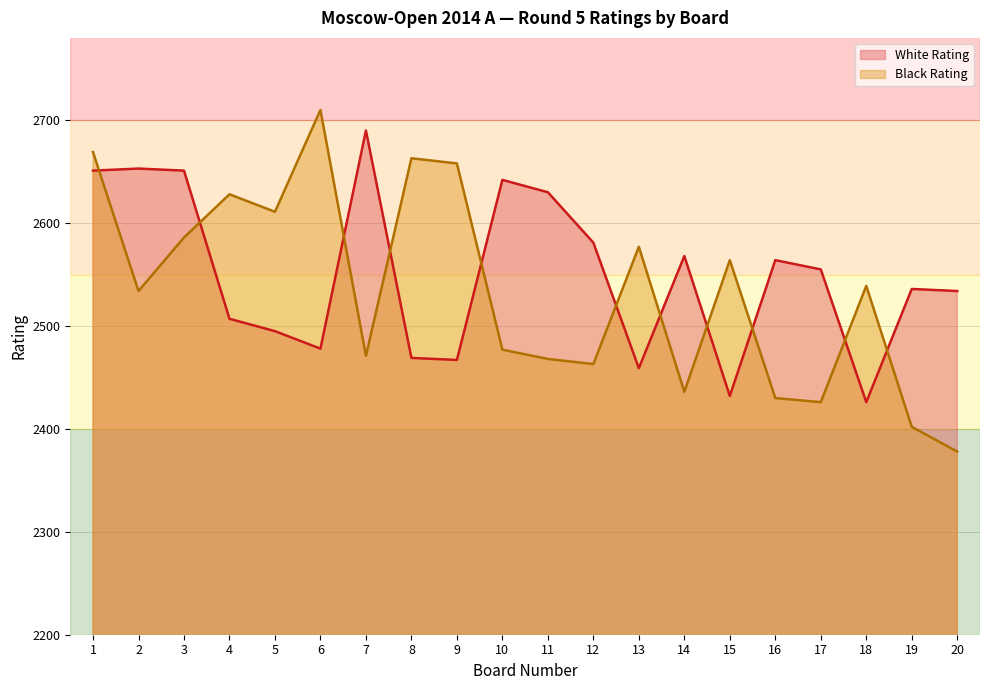

What is the difference between the White Rating values at 7 and 14?

122